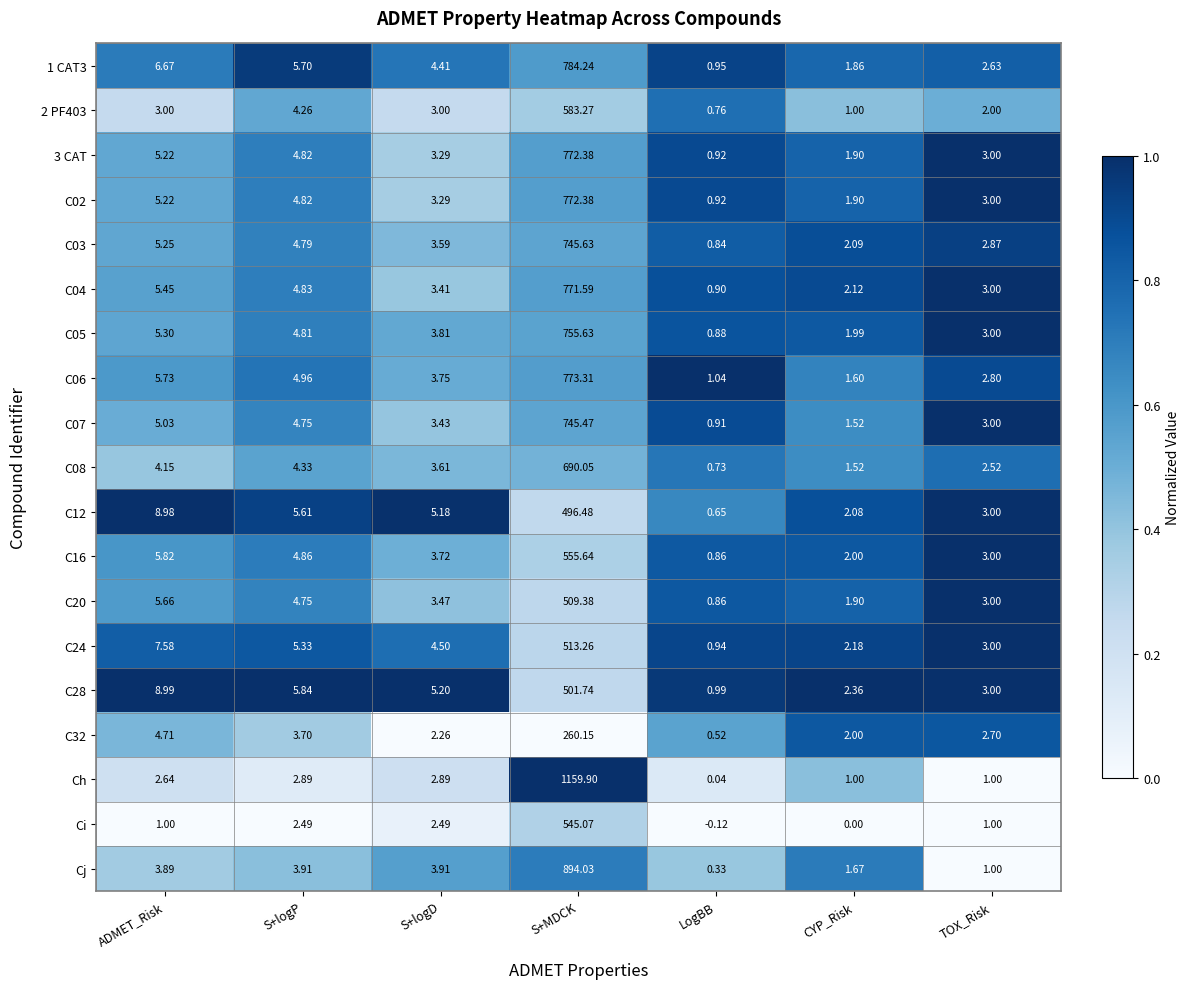

Which series has the largest range (max minus min)?

Ch